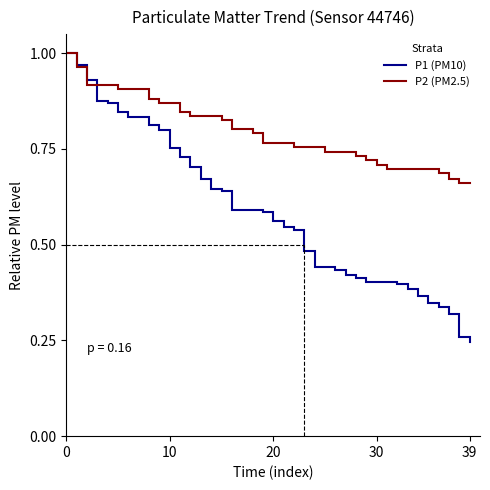

Which series has the largest range (max minus min)?

P1 (PM10)